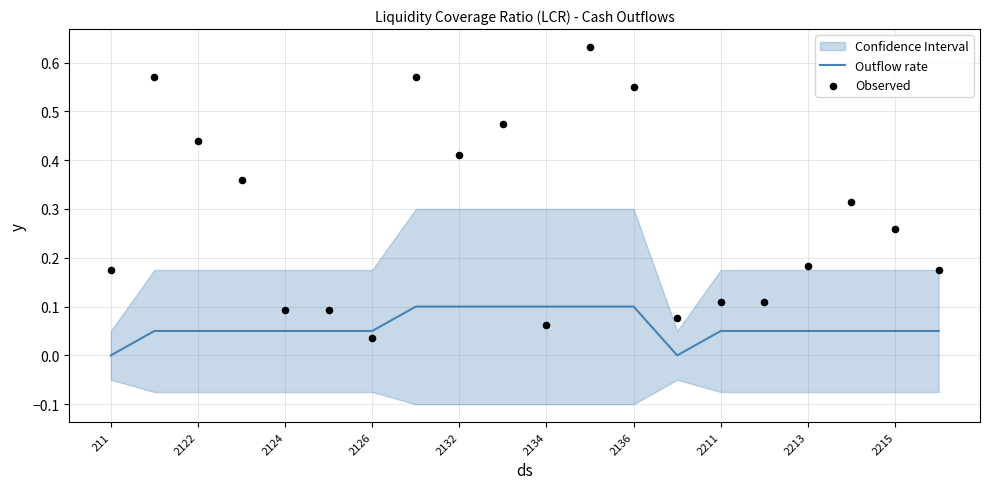

At how many categories does at least one series exceed 0?

20